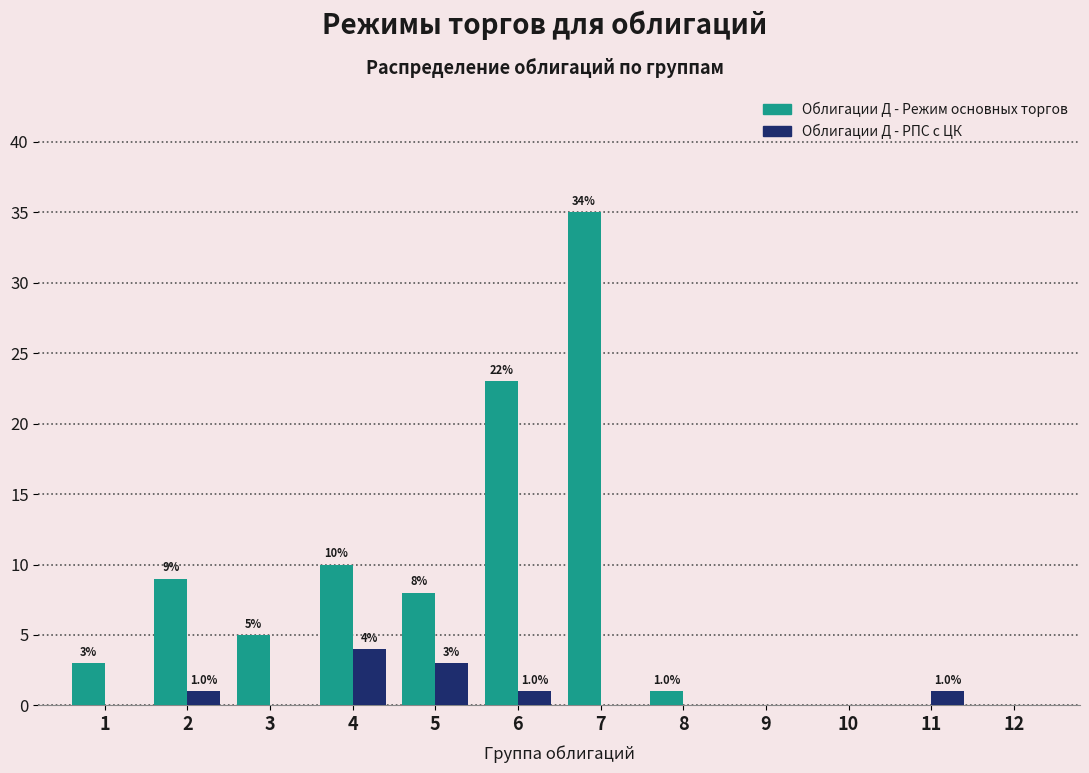

Reading right to left, list all the values displayed in this chart.

Облигации Д - Режим основных торгов: 12=0	11=0	10=0	9=0	8=1	7=35	6=23	5=8	4=10	3=5	2=9	1=3
Облигации Д - РПС с ЦК: 12=0	11=1	10=0	9=0	8=0	7=0	6=1	5=3	4=4	3=0	2=1	1=0